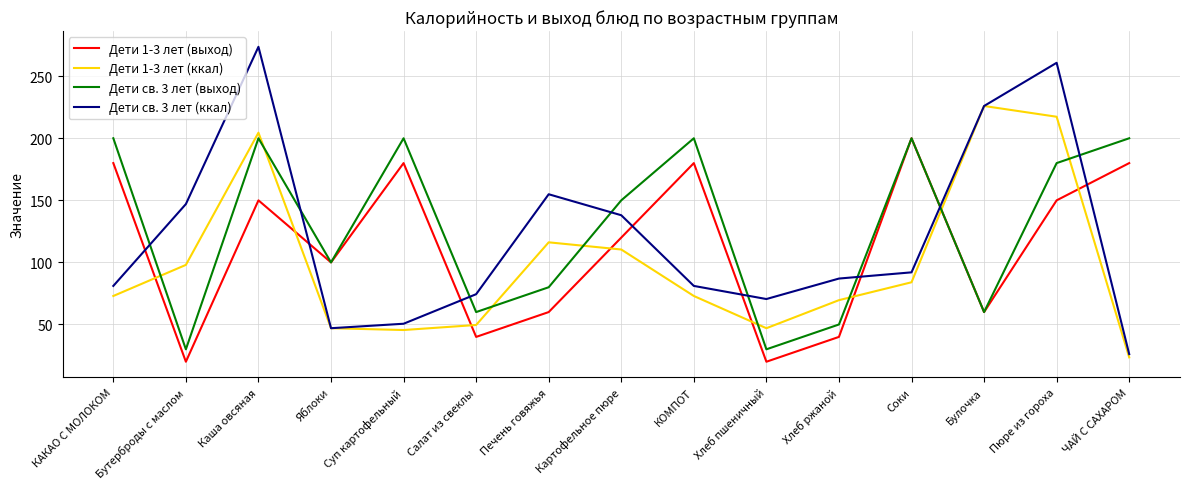

Is it true that Дети 1-3 лет (выход) equals 40.0 at Хлеб ржаной?

True